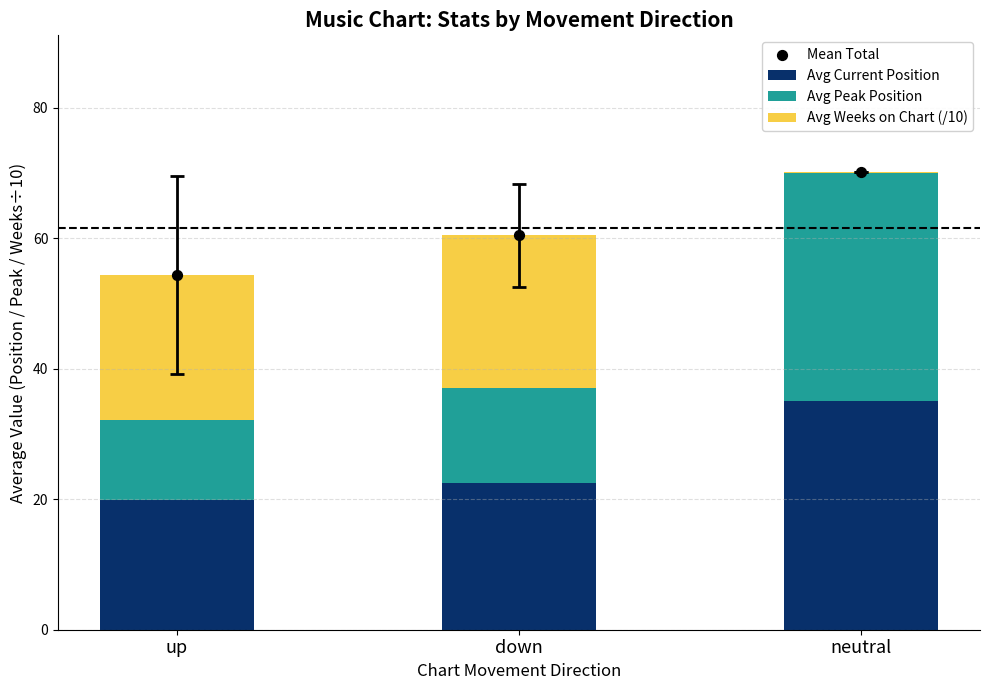

Is the value of Avg Peak Position at down greater than the value of Mean Total at neutral?

No